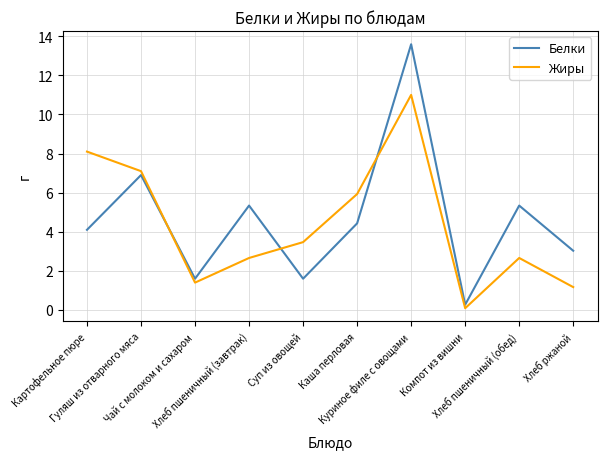

At which label is Жиры closest to 5?

Каша перловая